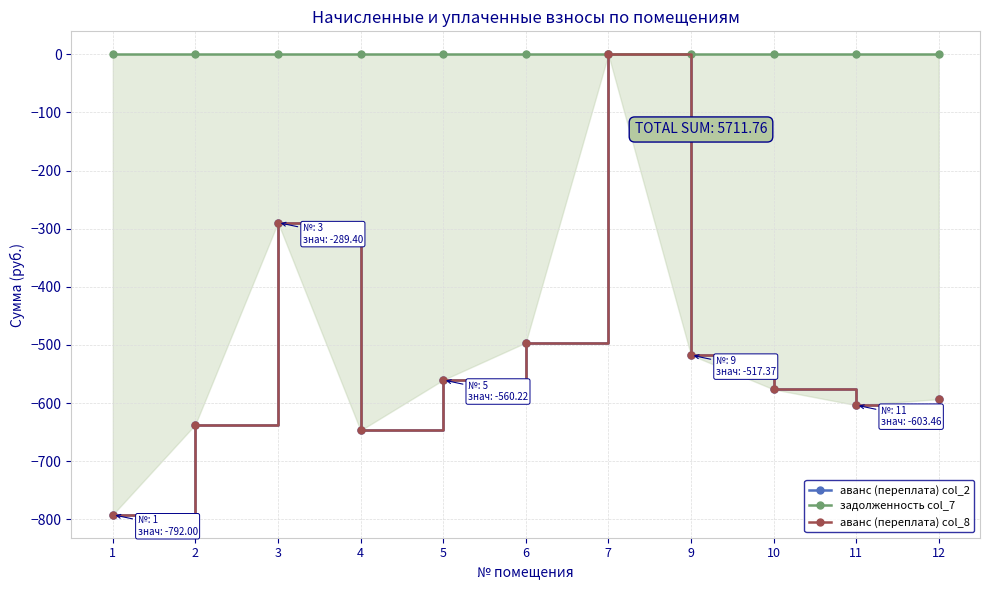

What is the difference between the maximum and second lowest values in the аванс (переплата) col_2 series?

647.0